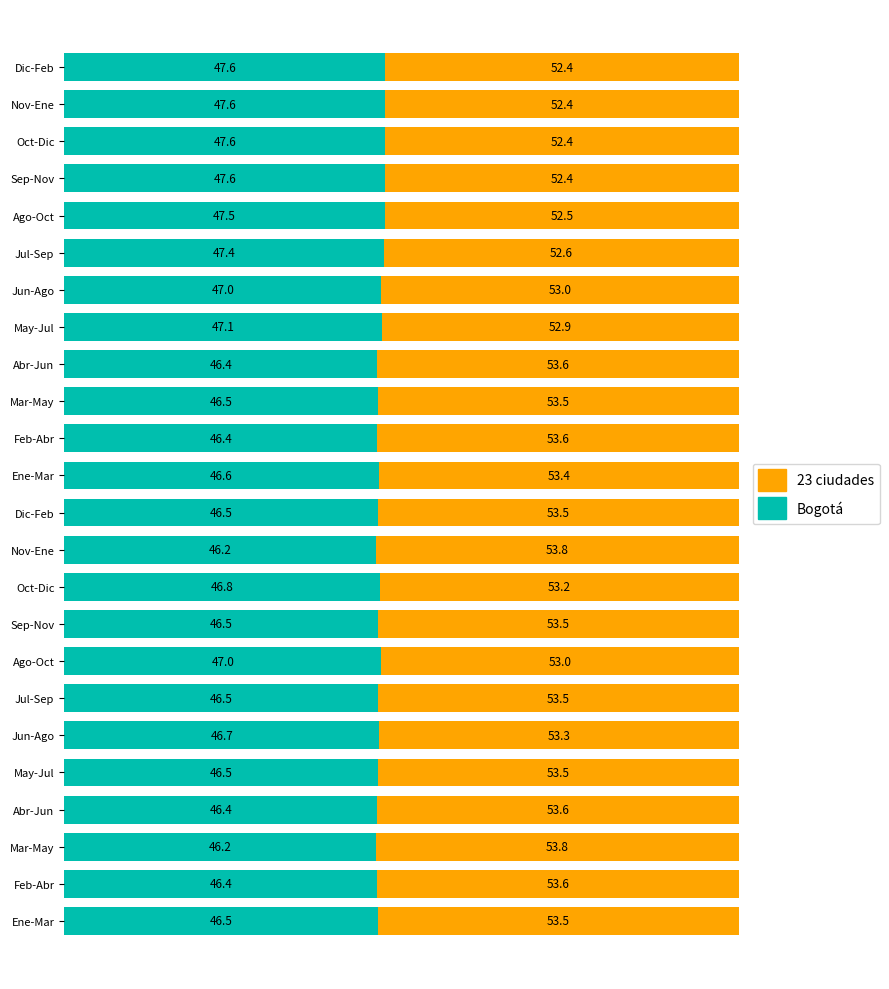

What is the highest value of the Bogotá series?

47.6